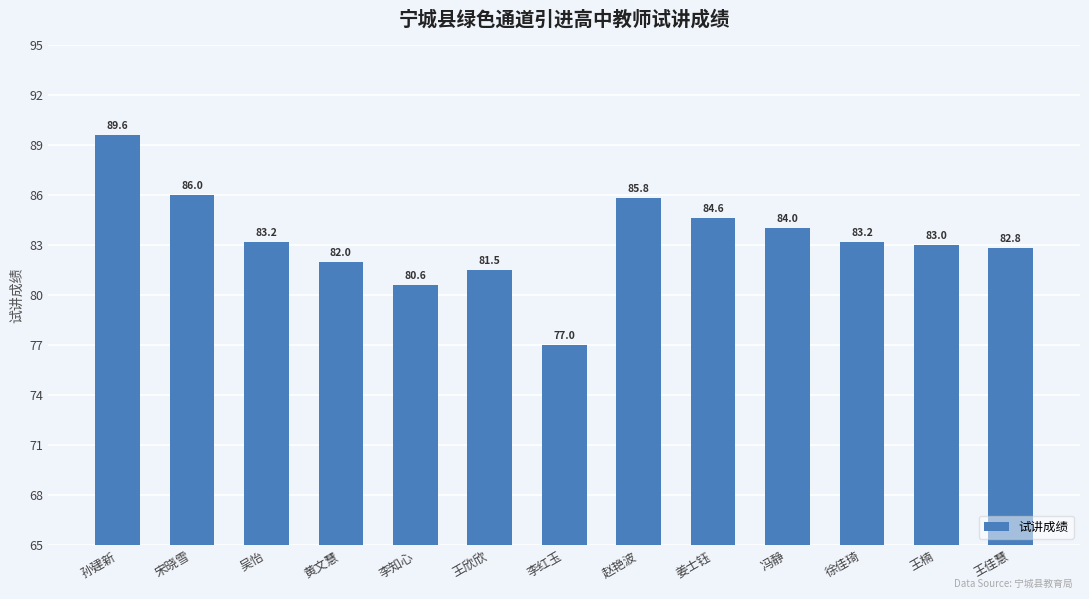

Reading left to right, transcribe all the data shown in this chart.

89.6	86.0	83.2	82.0	80.6	81.5	77.0	85.8	84.6	84.0	83.2	83.0	82.8